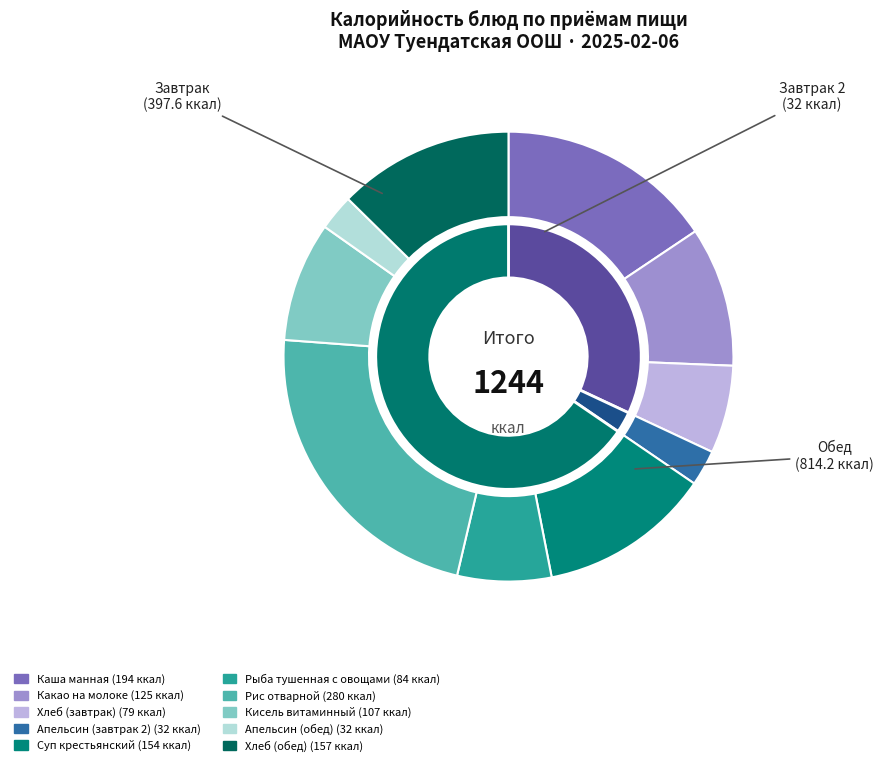

To the nearest percent, what portion does Кисель витаминный represent?

9%